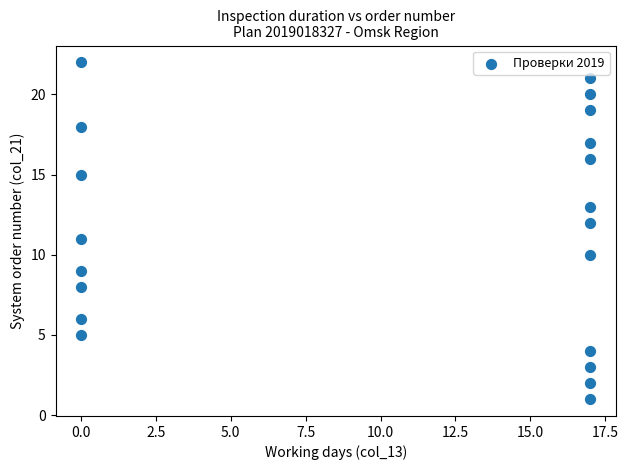

What is the range of X values (max minus min)?

17